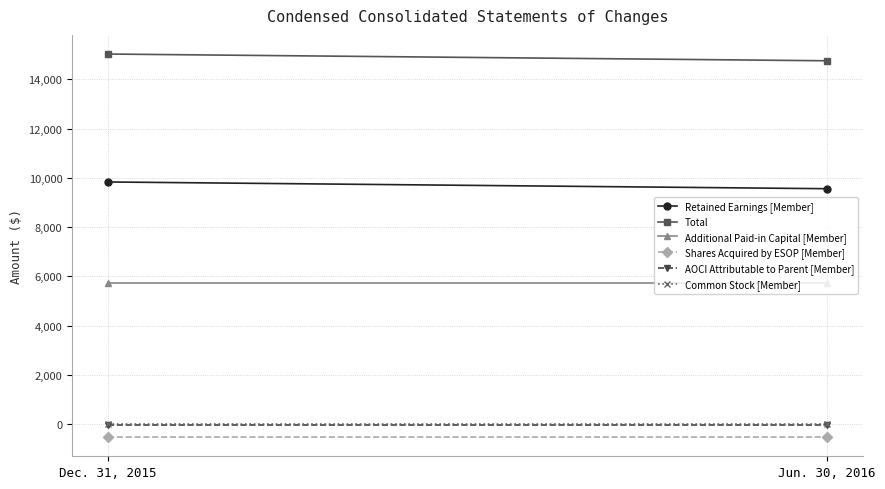

Between Dec. 31, 2015 and Jun. 30, 2016, which is larger?

Dec. 31, 2015